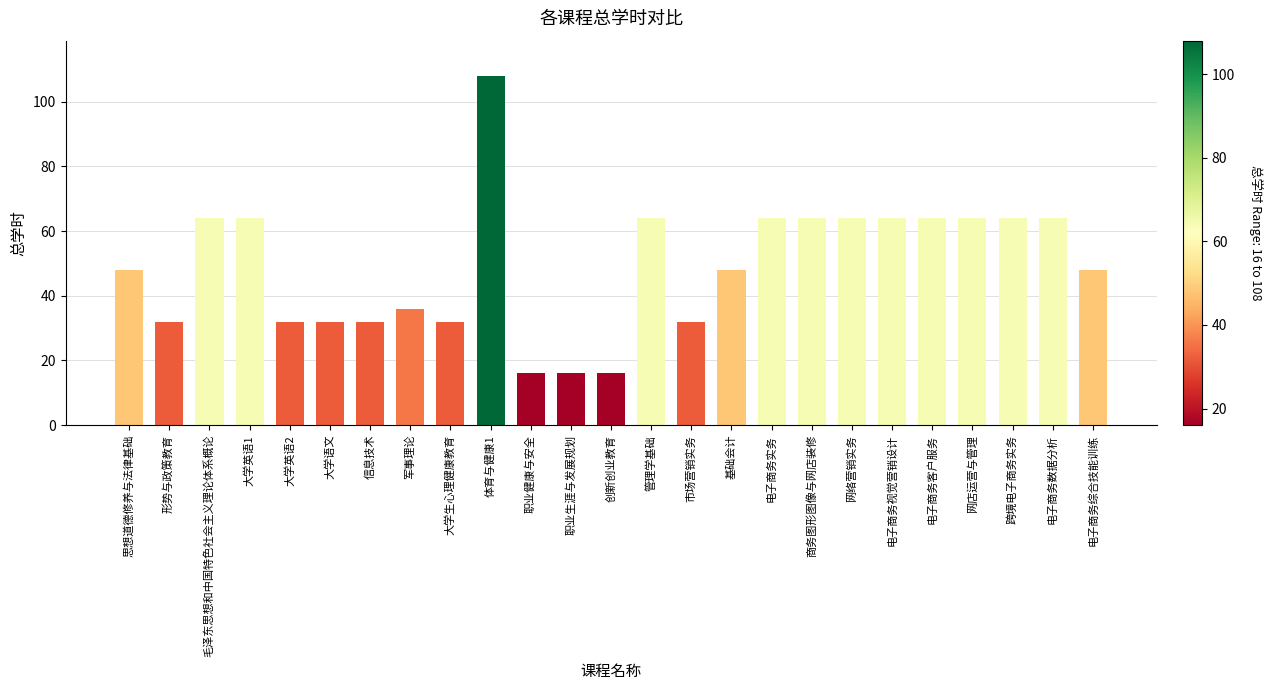

What position from the left is 基础会计?

16